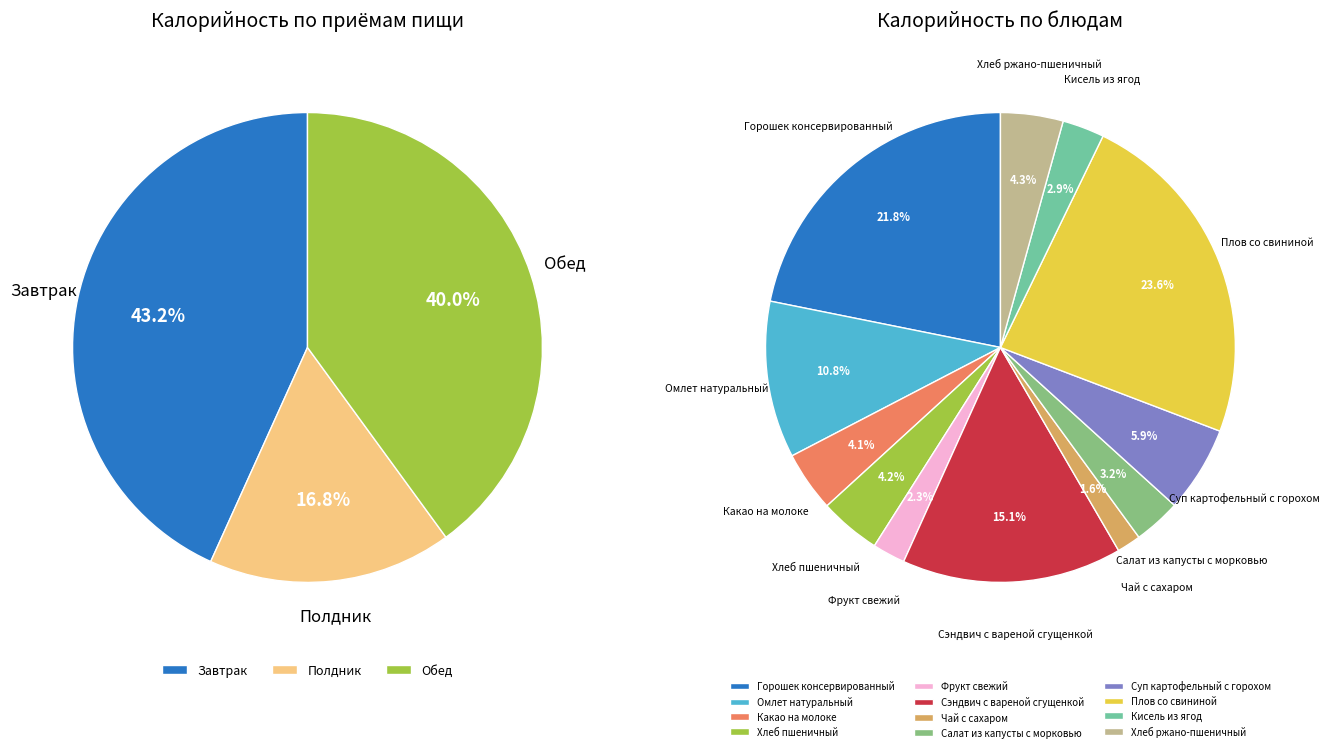

What is the change in value from Хлеб пшеничный to Сэндвич с вареной сгущенкой?

+301.7